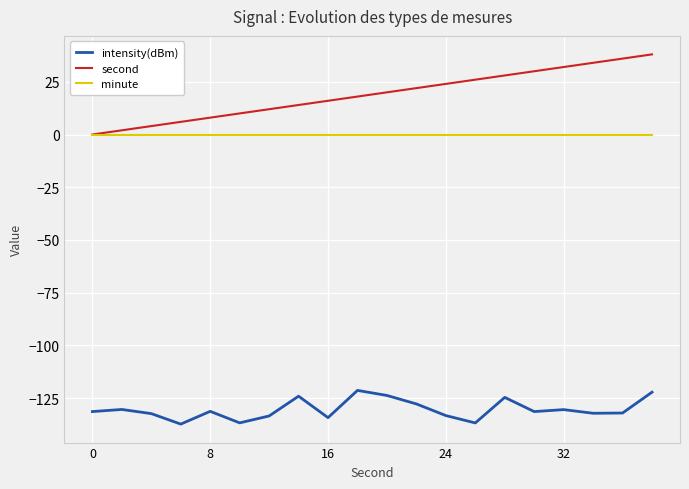

What is the minimum value shown in the chart?

-137.3